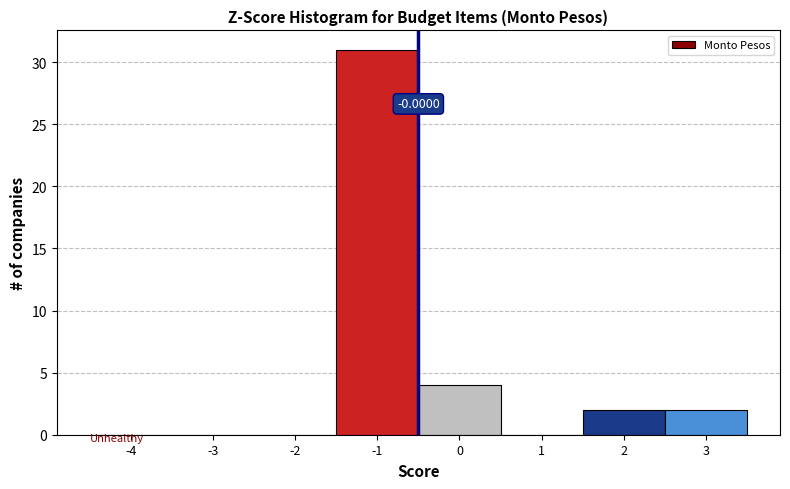

What is the change in value from -4 to 3?

+2